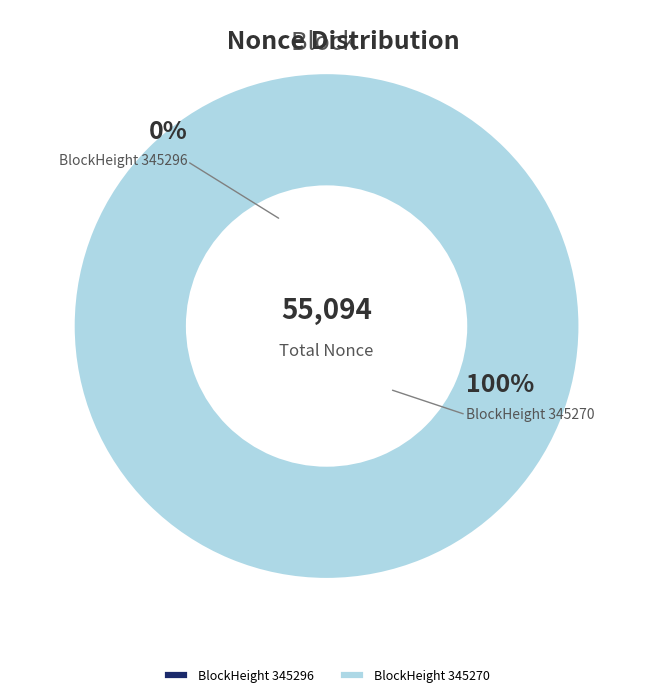

To the nearest percent, what portion does 345270 represent?

100%